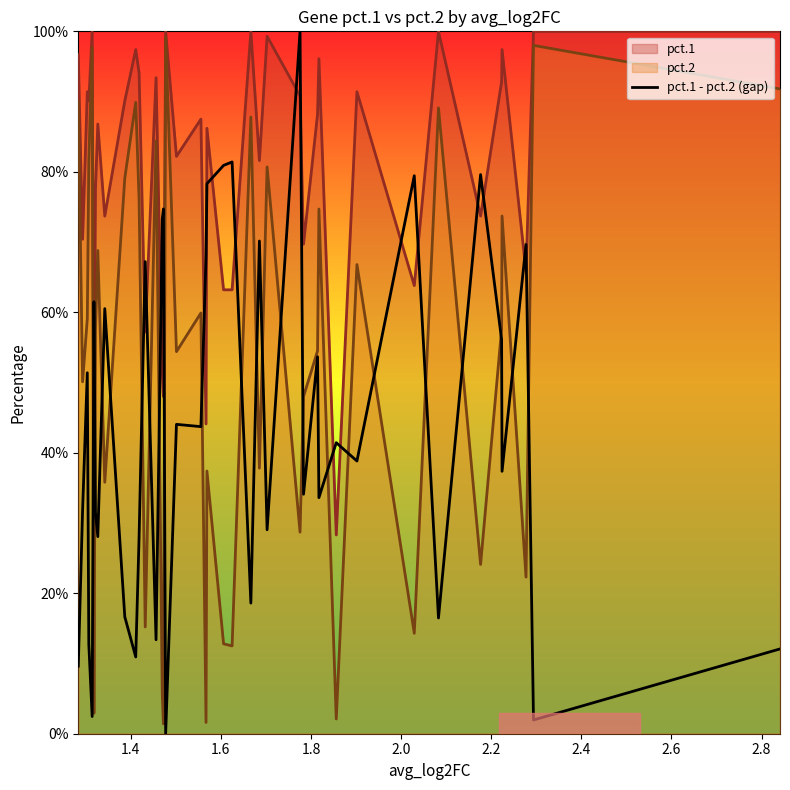

Does the chart display data point markers on the line(s)?

No